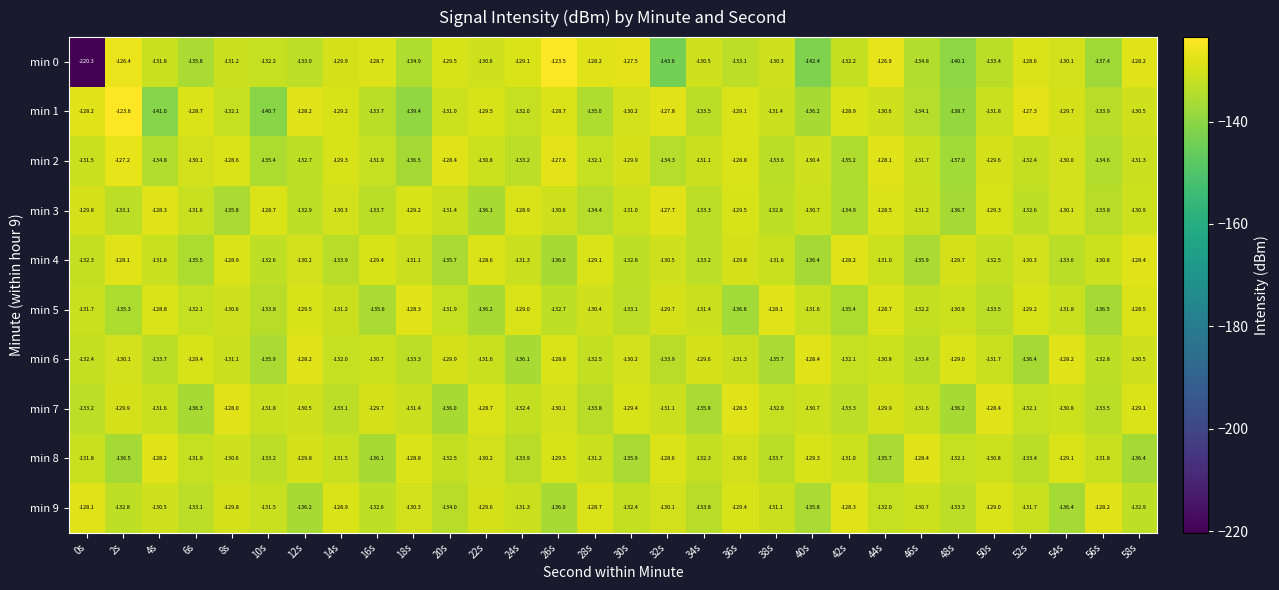

Between 50s and 58s, which series saw the biggest shift?

min 8